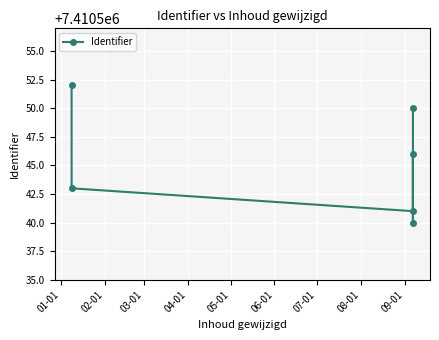

What is the difference between the values at 01-01 and 05-01?

12